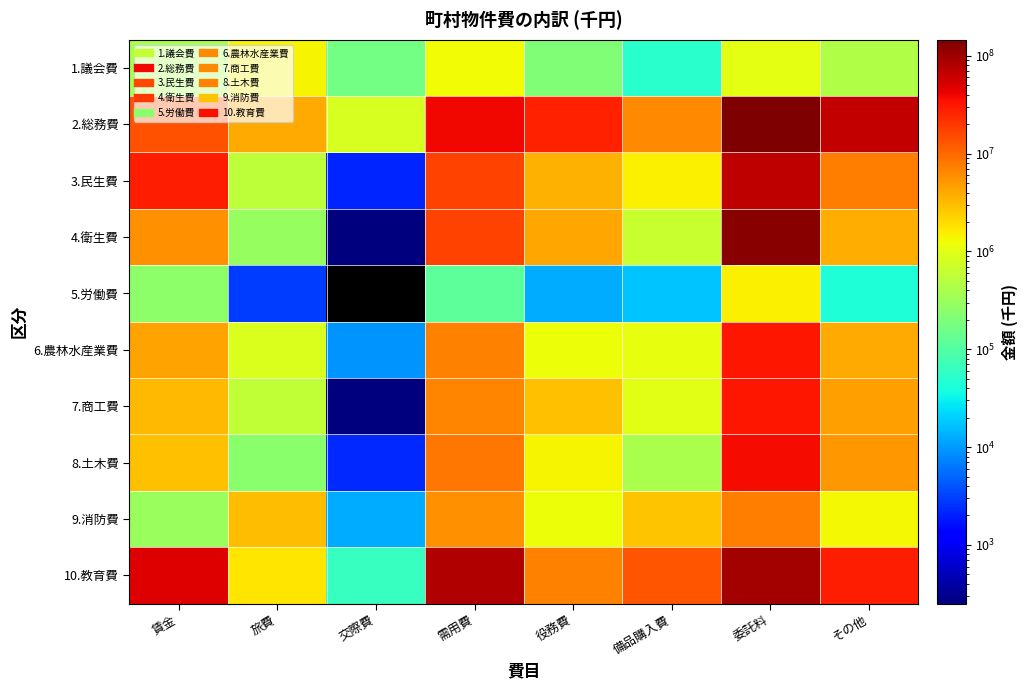

Reading left to right, transcribe all the data shown in this chart.

1.議会費: 賃金=381286	旅費=1429519	交際費=169604	需用費=1289231	役務費=202232	備品購入費=52440	委託料=1034263	その他=443141
2.総務費: 賃金=14041946	旅費=3901146	交際費=835332	需用費=39481406	役務費=27440833	備品購入費=6321180	委託料=145788985	その他=65844932
3.民生費: 賃金=28905375	旅費=561804	交際費=2127	需用費=16717000	役務費=3614979	備品購入費=1490670	委託料=69041226	その他=7253649
4.衛生費: 賃金=5636697	旅費=292915	交際費=252	需用費=17277754	役務費=4239496	備品購入費=644623	委託料=129947108	その他=3841004
5.労働費: 賃金=255453	旅費=2920	交際費=0	需用費=117324	役務費=12391	備品購入費=16976	委託料=1478438	その他=42695
6.農林水産業費: 賃金=4336751	旅費=868877	交際費=9192	需用費=7110257	役務費=1205497	備品購入費=1069439	委託料=31079305	その他=4010532
7.商工費: 賃金=3165707	旅費=578348	交際費=257	需用費=6636611	役務費=2951726	備品購入費=992159	委託料=31276025	その他=4563328
8.土木費: 賃金=2911165	旅費=240885	交際費=2254	需用費=8287388	役務費=1376537	備品購入費=400925	委託料=37044433	その他=5137457
9.消防費: 賃金=308537	旅費=3103826	交際費=12610	需用費=5814148	役務費=1212816	備品購入費=2724105	委託料=7370296	その他=1324840
10.教育費: 賃金=46959439	旅費=1698150	交際費=62134	需用費=82006072	役務費=6960980	備品購入費=13384379	委託料=94950604	その他=28570008